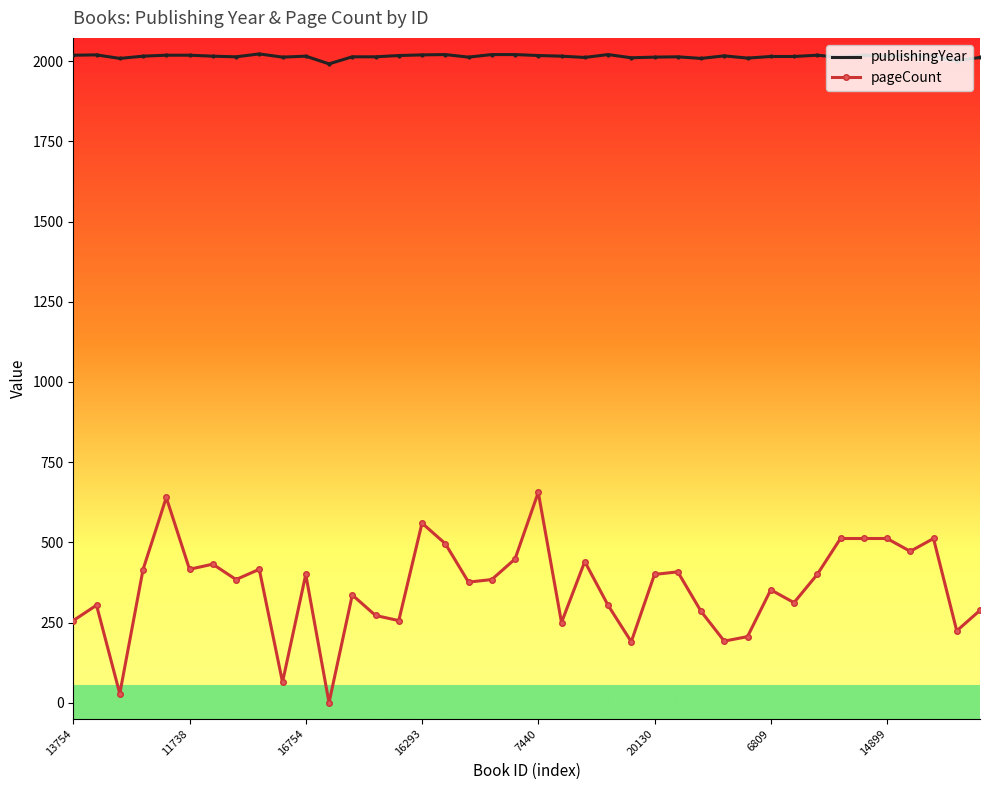

List the series in order of their overall mean, lowest first.

pageCount, publishingYear